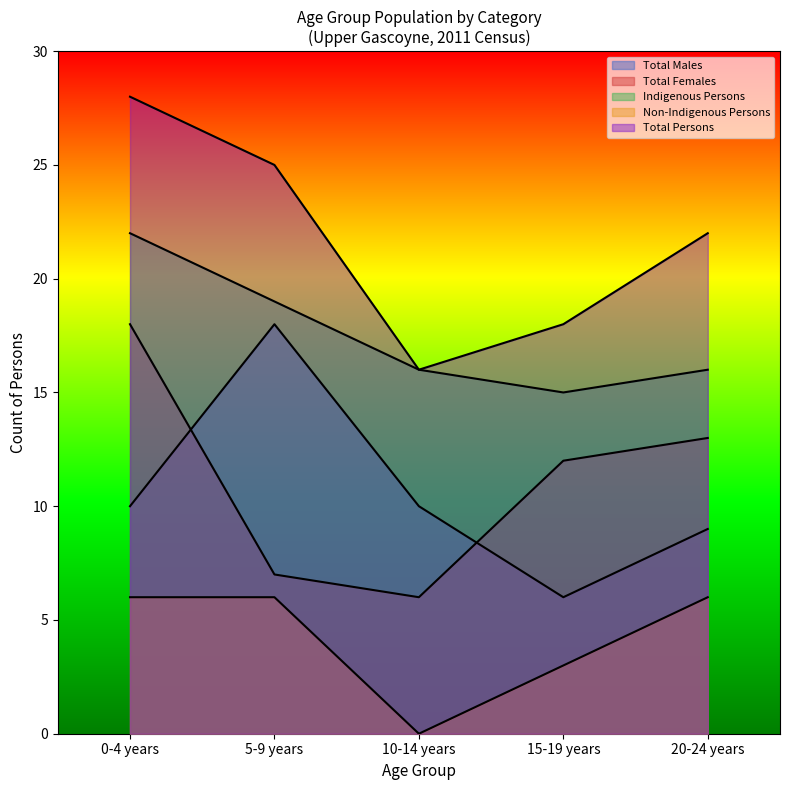

How many lines are shown in the chart?

5